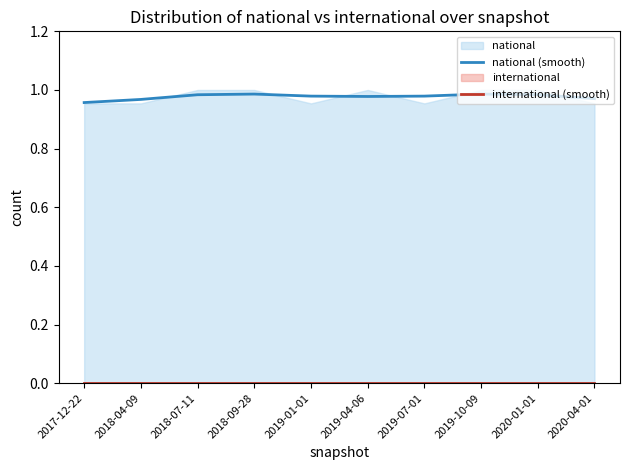

Reading right to left, list all the values displayed in this chart.

national (smooth): 1.0	1.0	1.0	1.0	1.0	1.0	1.0	1.0	1.0	1.0
international (smooth): 0.0	0.0	0.0	0.0	0.0	0.0	0.0	0.0	0.0	0.0